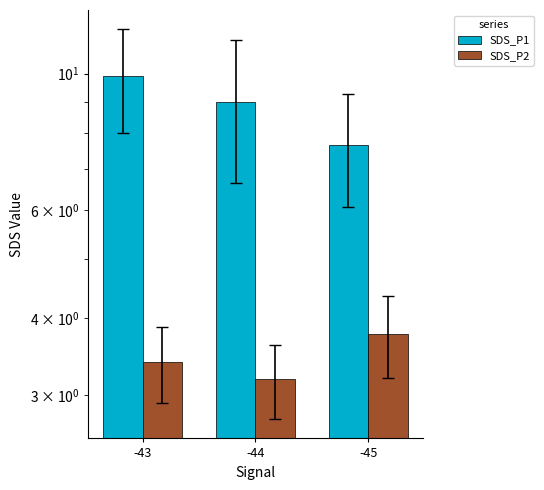

Reading right to left, extract all data points from this chart.

SDS_P1: 7.7	9.0	9.9
SDS_P2: 3.8	3.2	3.4